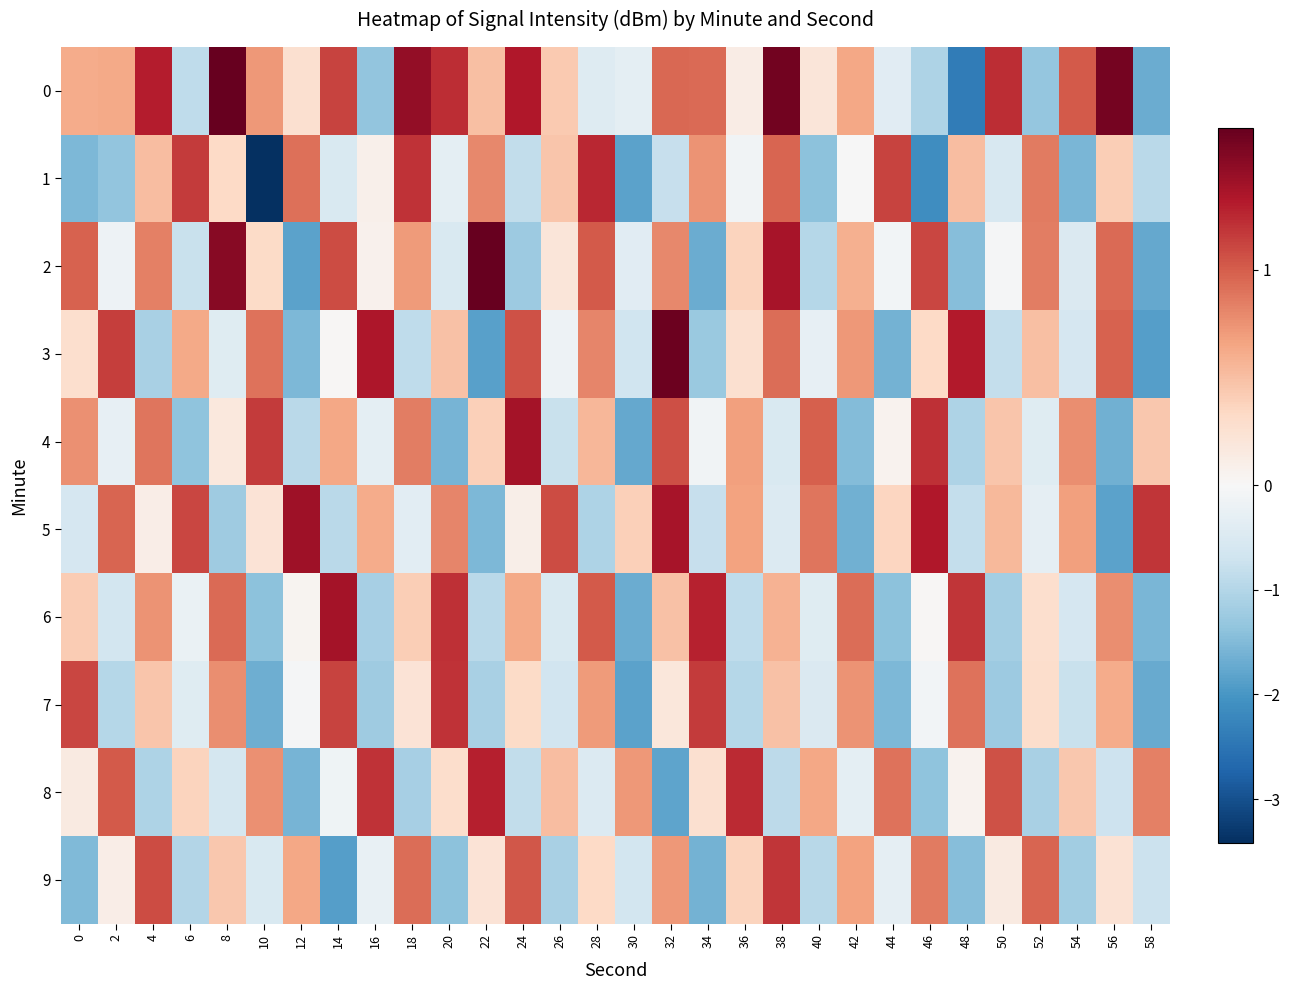

At 0, list the series in order from smallest to largest.

1, 9, 5, 8, 3, 6, 0, 4, 2, 7